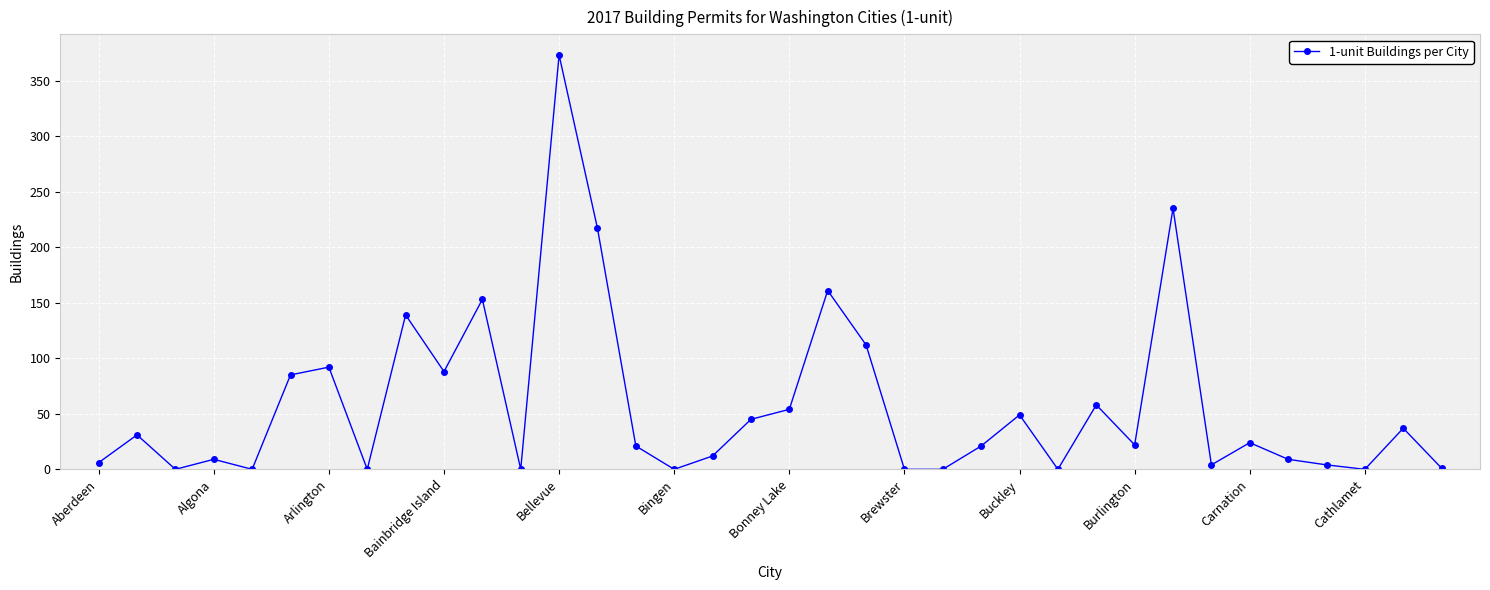

What is the difference between the maximum and minimum values?

373